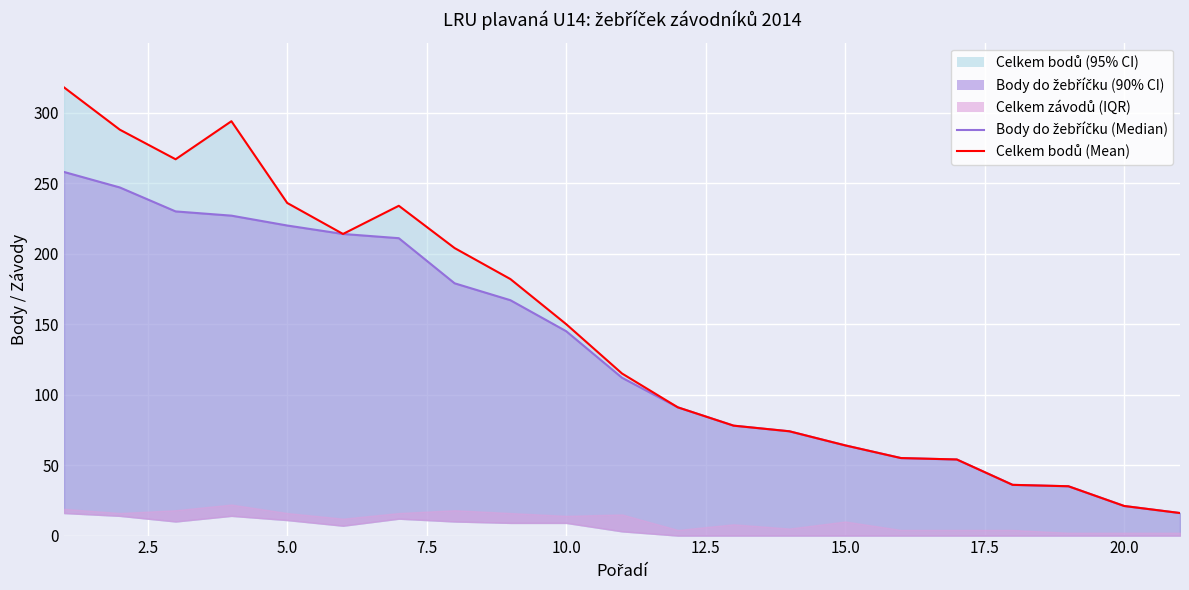

True or false: Body do žebříčku (Median) and Celkem bodů (Mean) cross at least once.

False